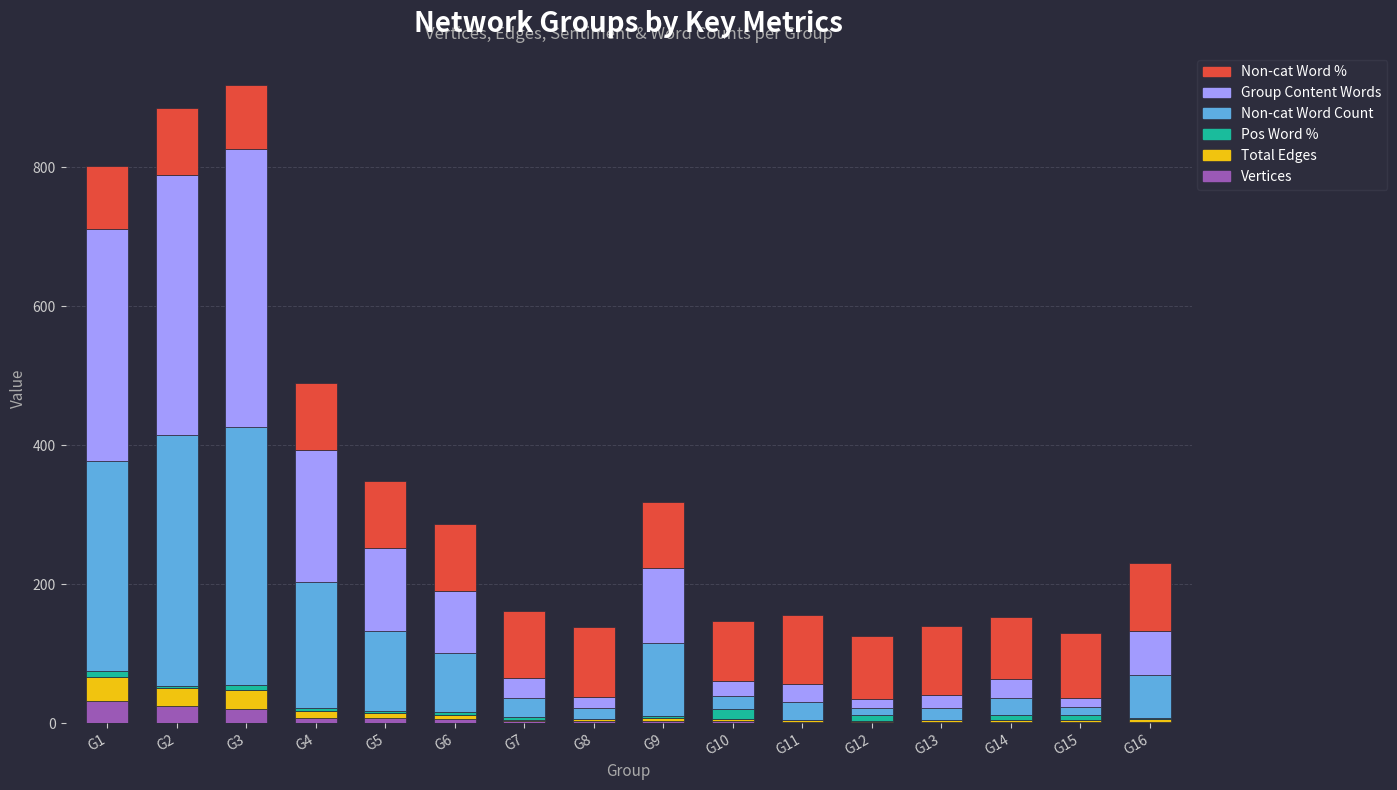

What is the highest value of the Vertices series?

32.0